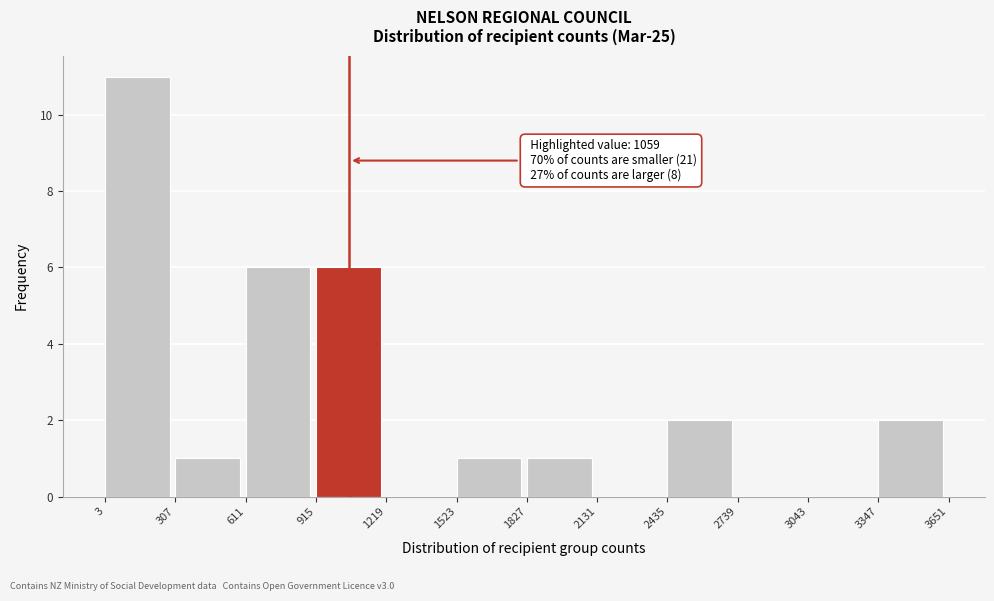

Which range on the x-axis has the tallest bar?

3 to 307